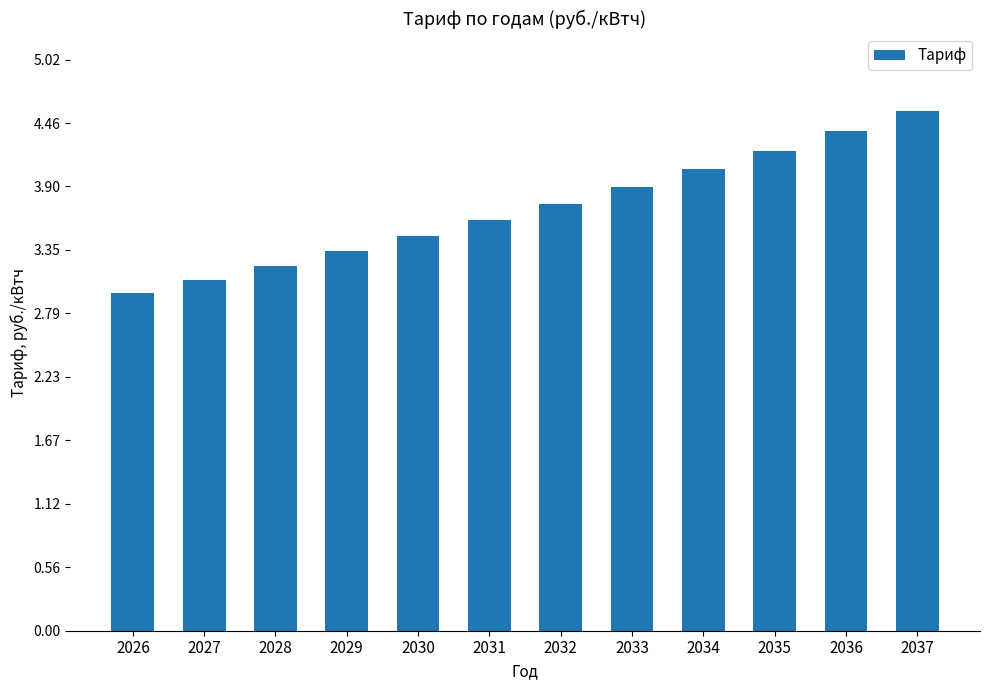

Does the chart contain stacked bars?

No